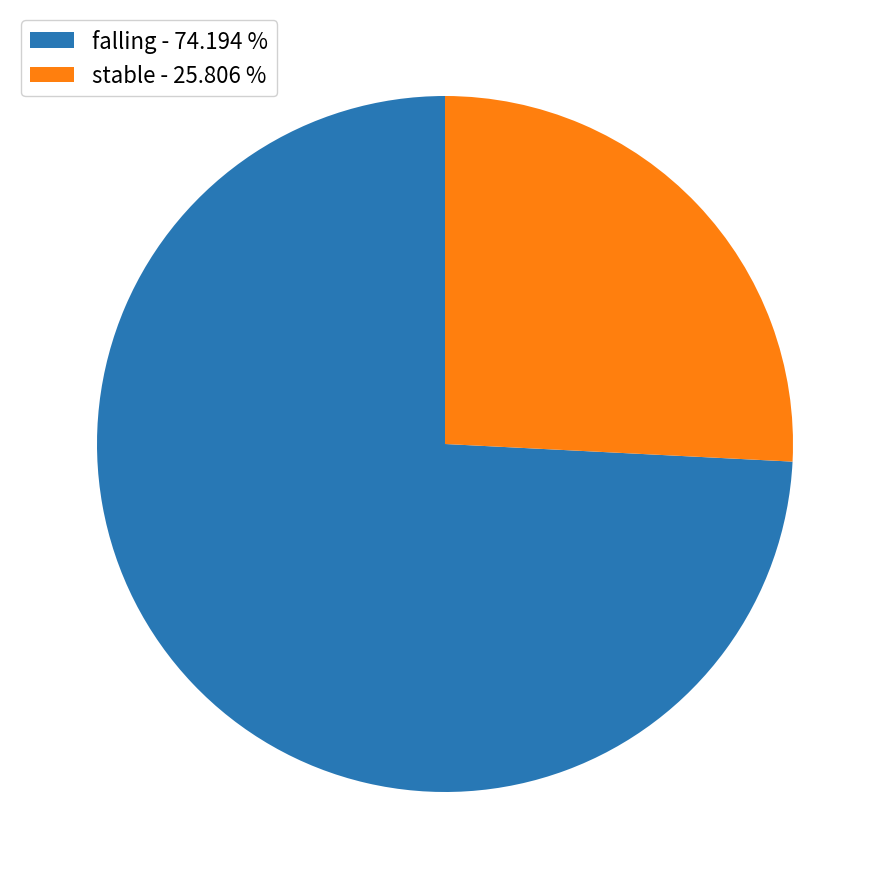

How many slices are in this pie chart?

2